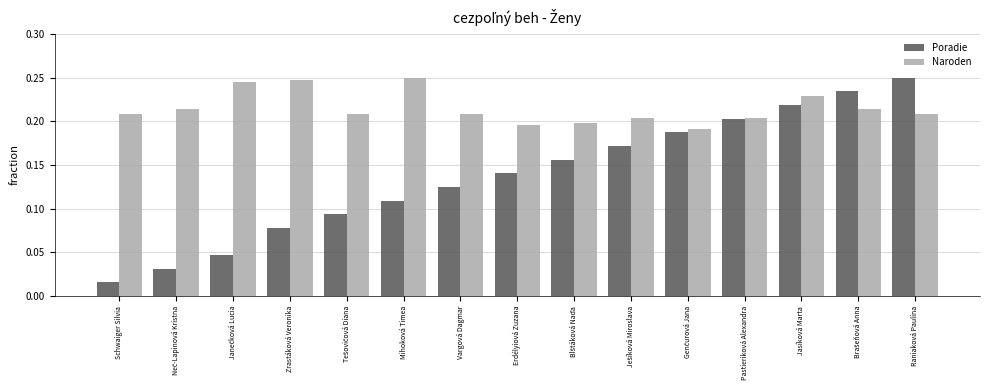

What is the sum of the Poradie values at Mihoková Timea and Jasíková Marta?

0.3